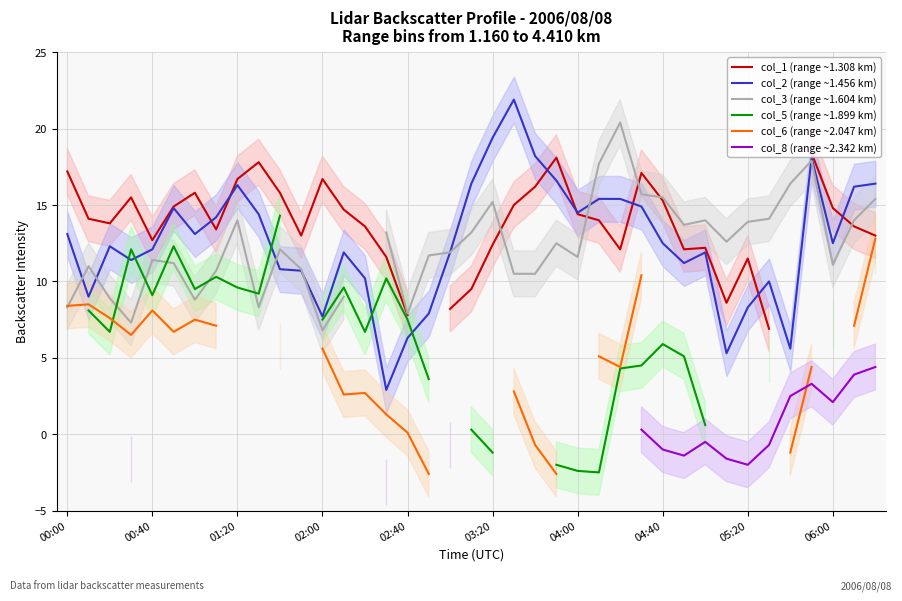

How many values in col_1 (range ~1.308 km) are above zero?

37